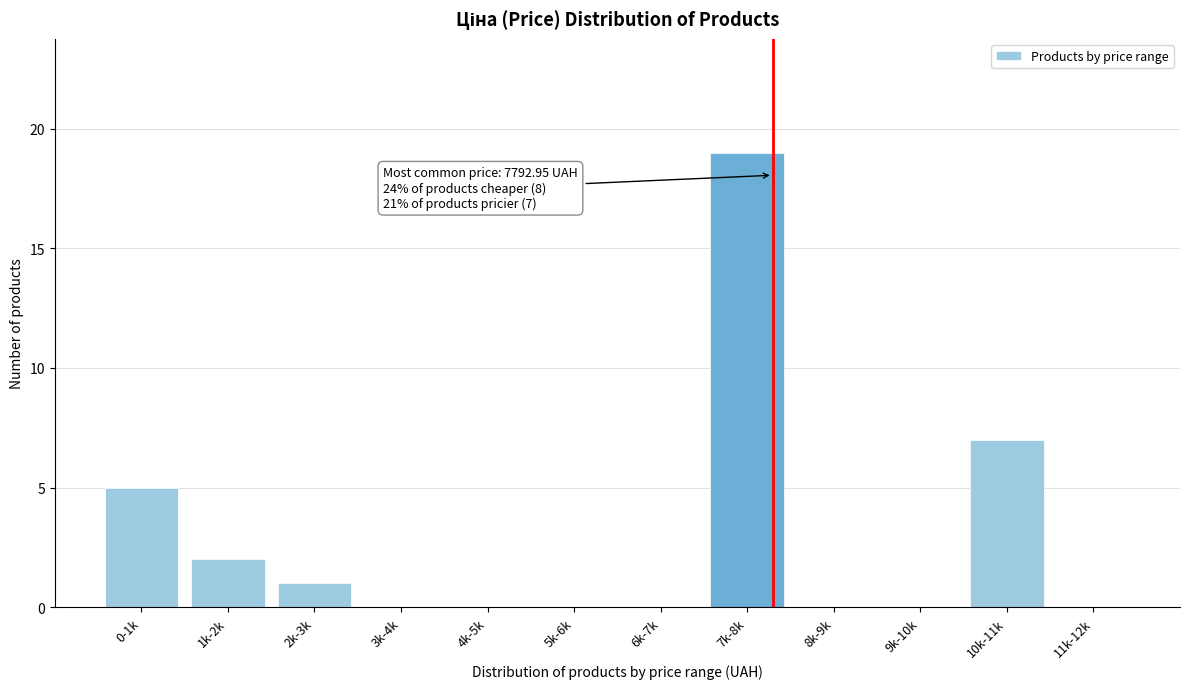

Reading left to right, extract all data points from this chart.

0-1k=5	1k-2k=2	2k-3k=1	3k-4k=0	4k-5k=0	5k-6k=0	6k-7k=0	7k-8k=19	8k-9k=0	9k-10k=0	10k-11k=7	11k-12k=0